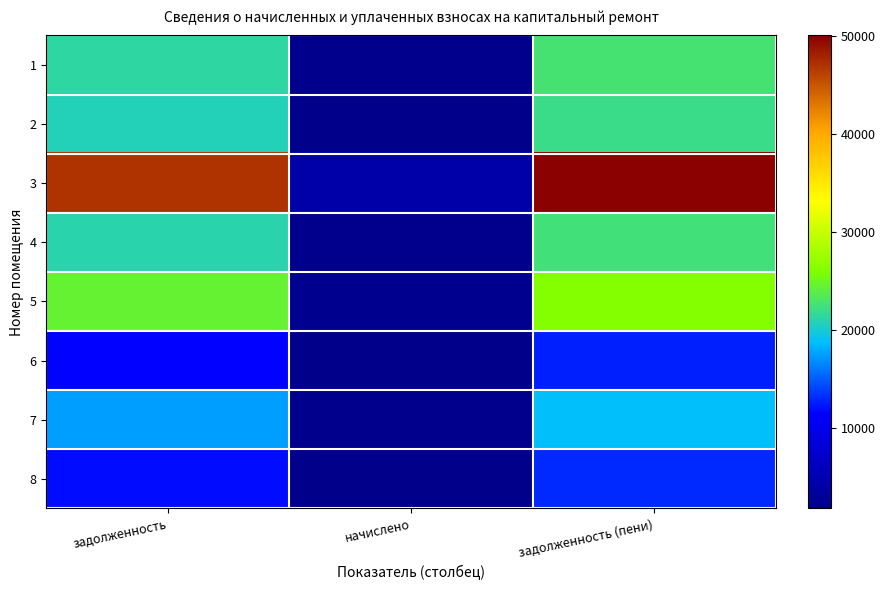

What is the greatest value displayed?

50072.0